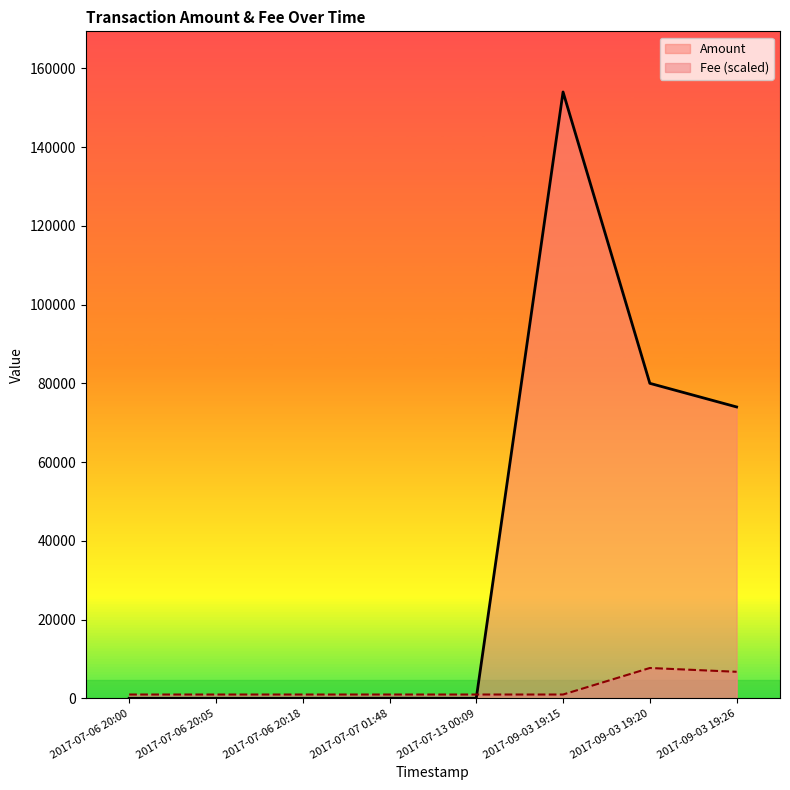

Does the chart display data point markers on the line(s)?

No